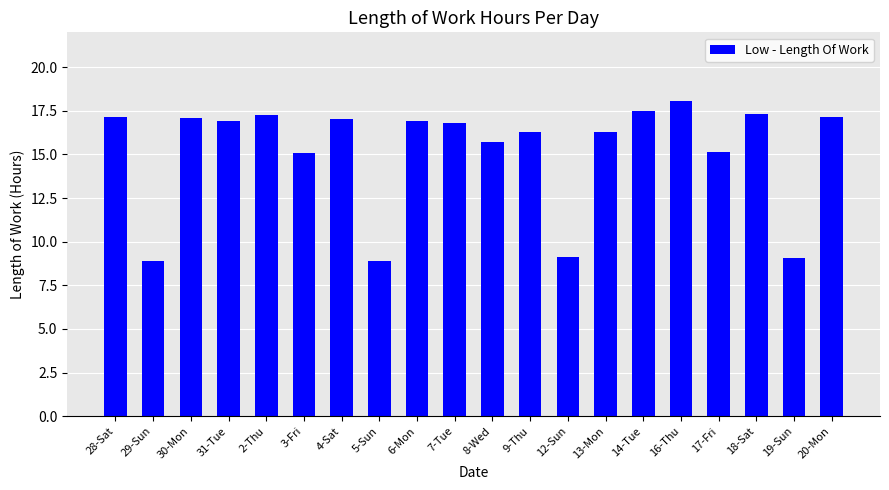

What is the sum of all values?

303.7